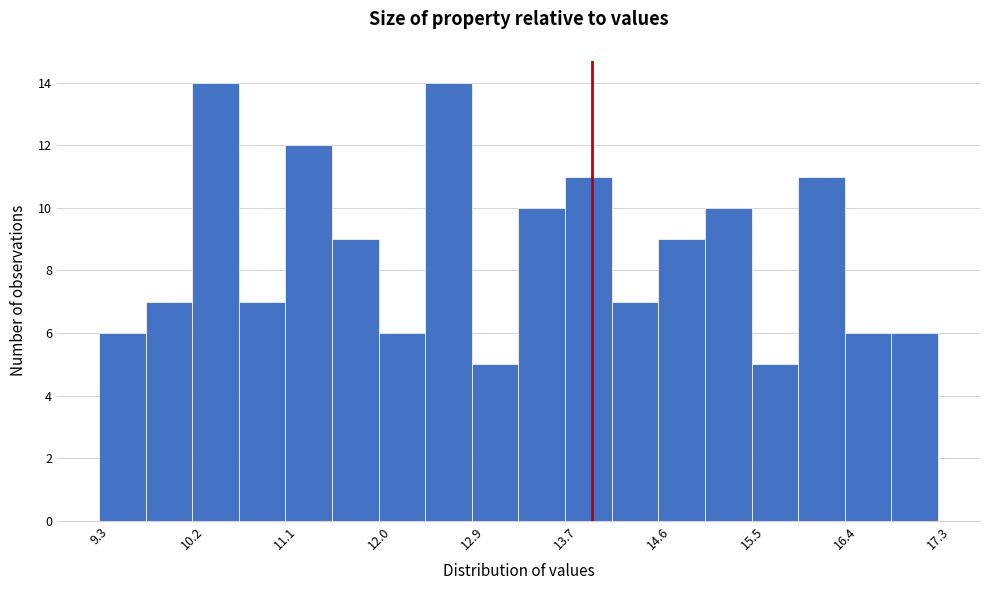

What is the height of the bar covering 11.1 to 11.5 on the x-axis? Neither the bar edges nor the heights are printed on the chart, so give them approximately, as read against the axes.

12